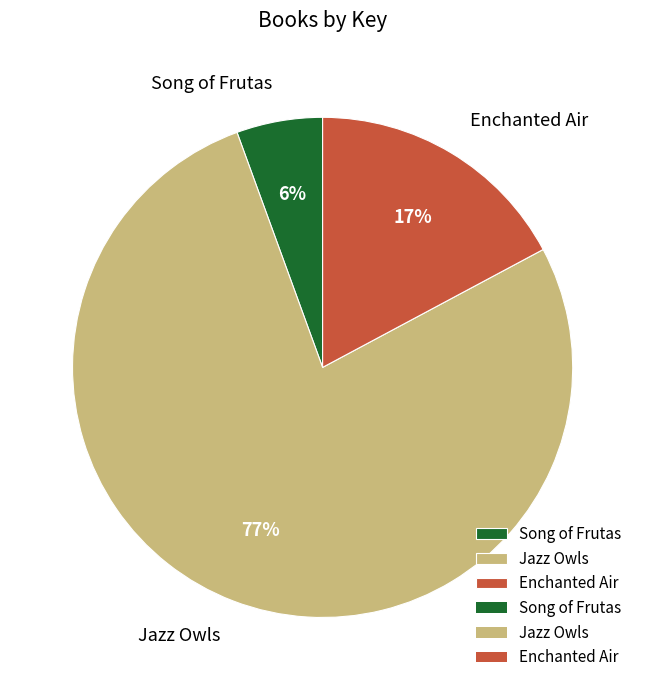

What is the largest slice in the pie chart?

Jazz Owls